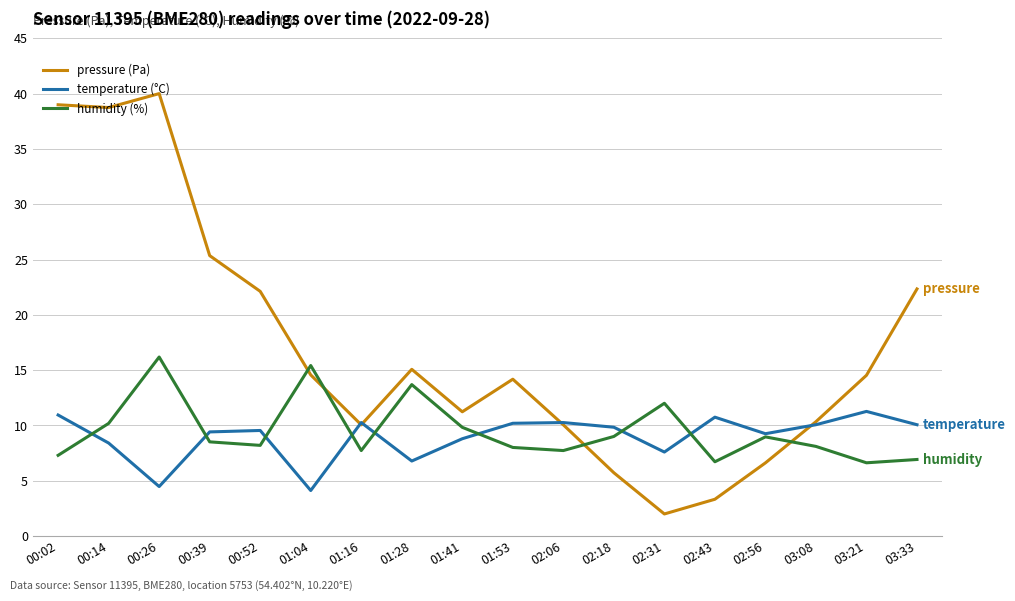

What is the total value across all series at 02:43?

20.8